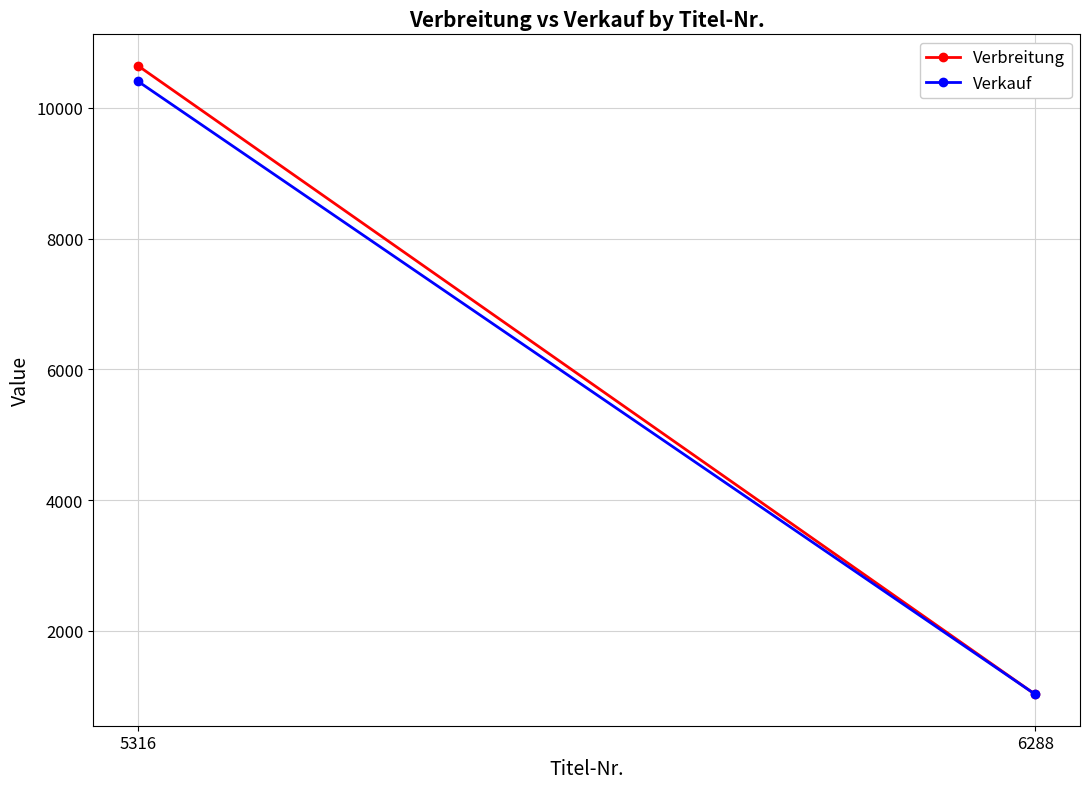

Rank the series at 5316 from highest to lowest value.

Verbreitung, Verkauf